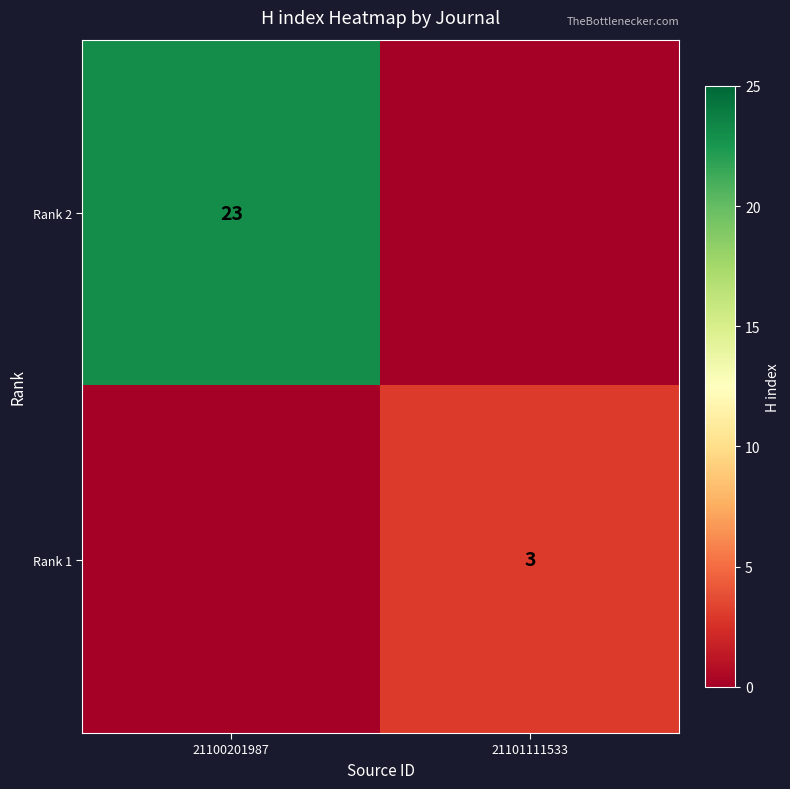

How many data points does each series have?

2